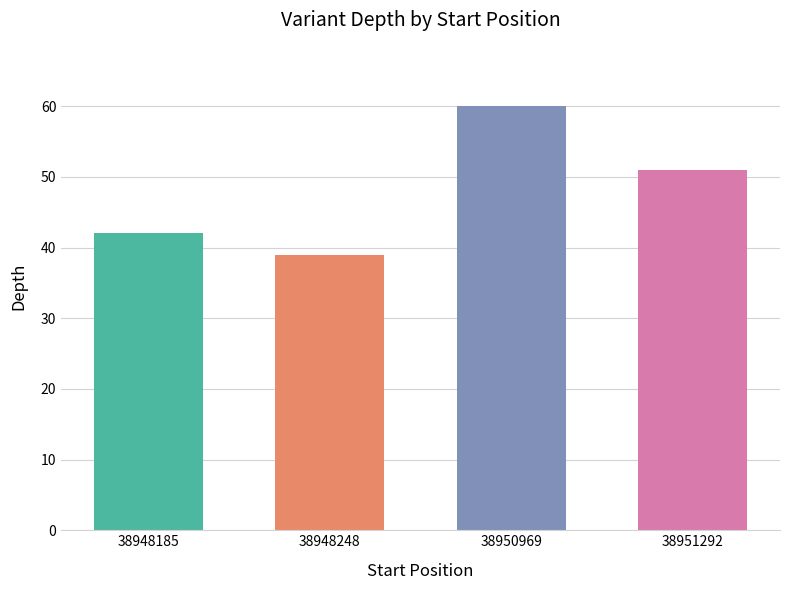

Which label corresponds to the largest value in the chart?

38950969